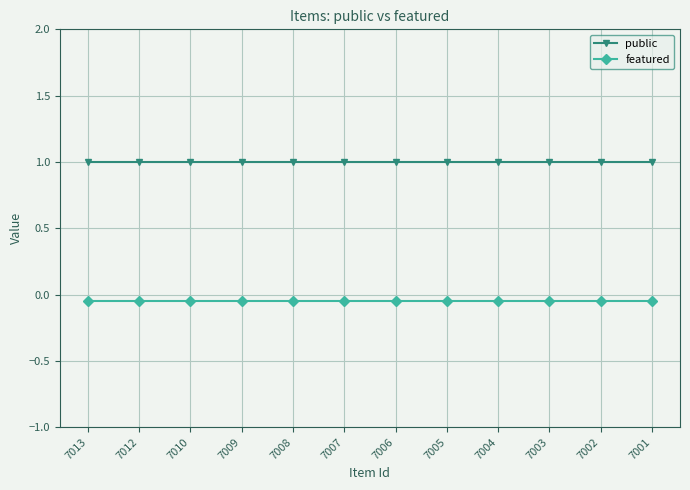

Is the value of public at 7001 greater than the value of featured at 7009?

Yes